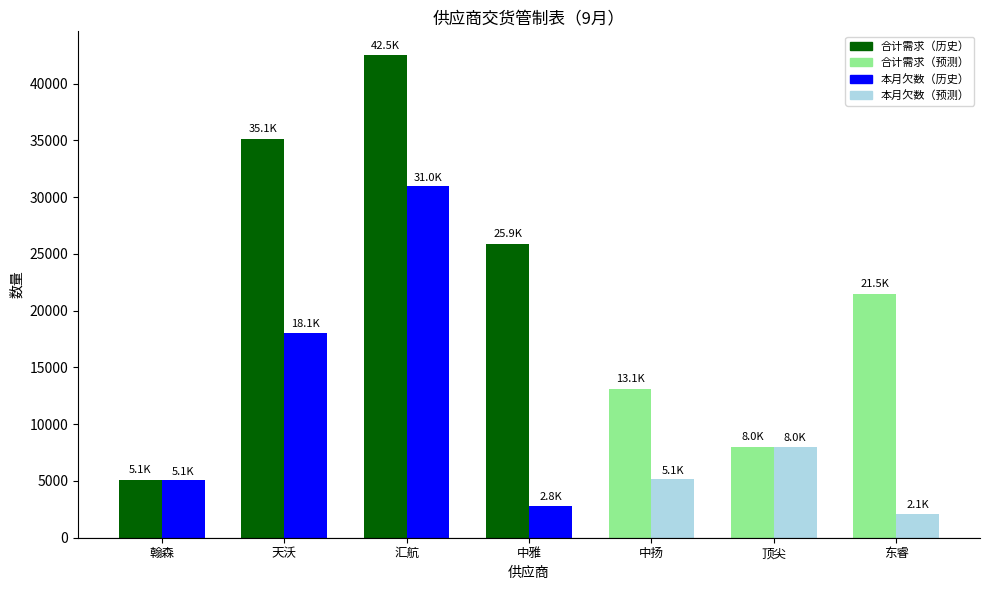

What is the spread (max minus min) of values at 东睿?

19368